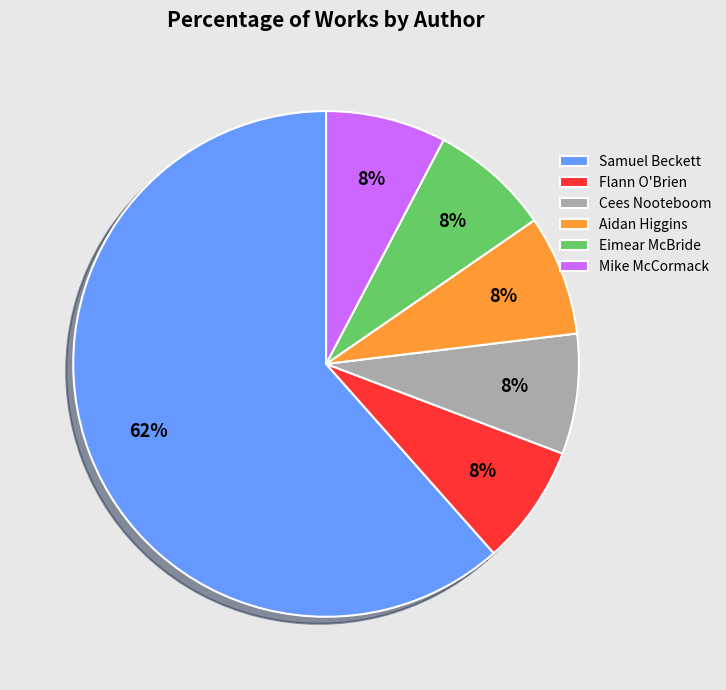

Count the number of slices in the pie.

6